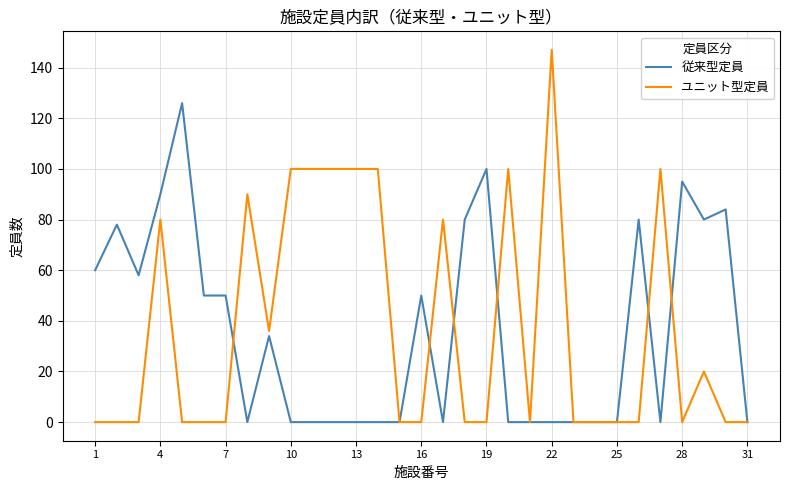

Rank the series by their maximum value, from lowest to highest.

従来型定員, ユニット型定員